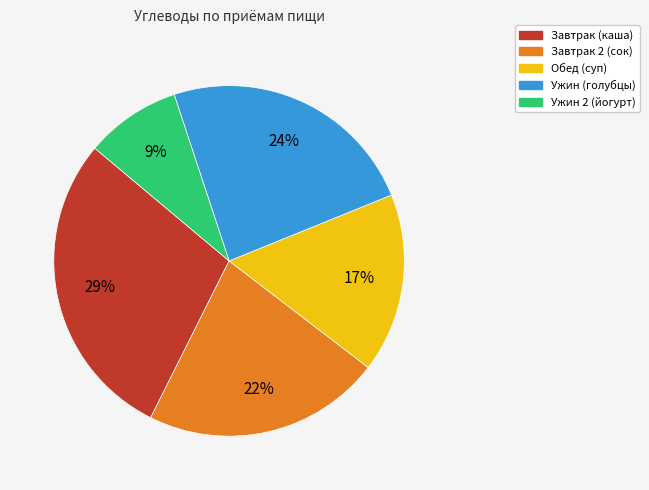

Which category has the biggest portion of the pie?

Завтрак (каша)